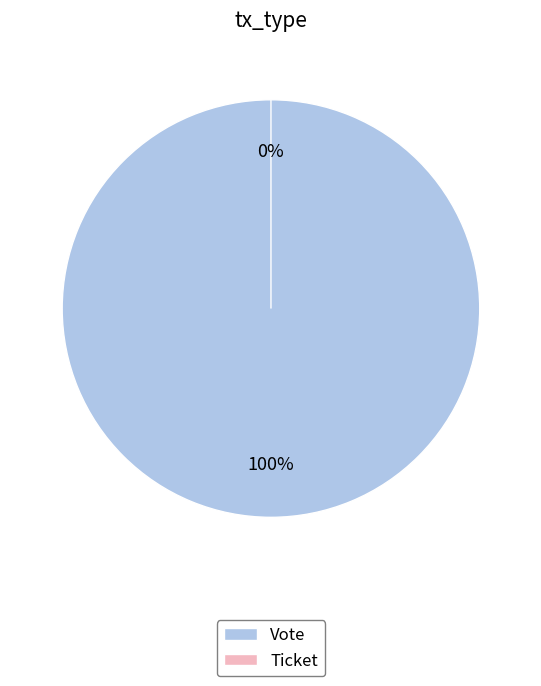

Which category has the biggest portion of the pie?

Vote